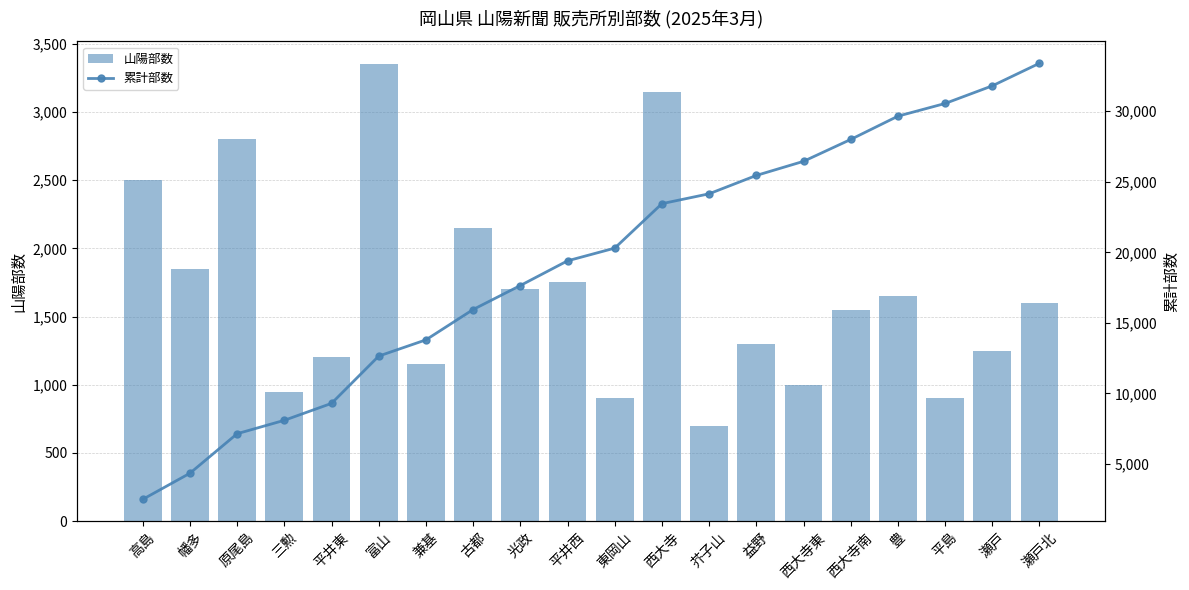

How many series are shown in this chart?

2